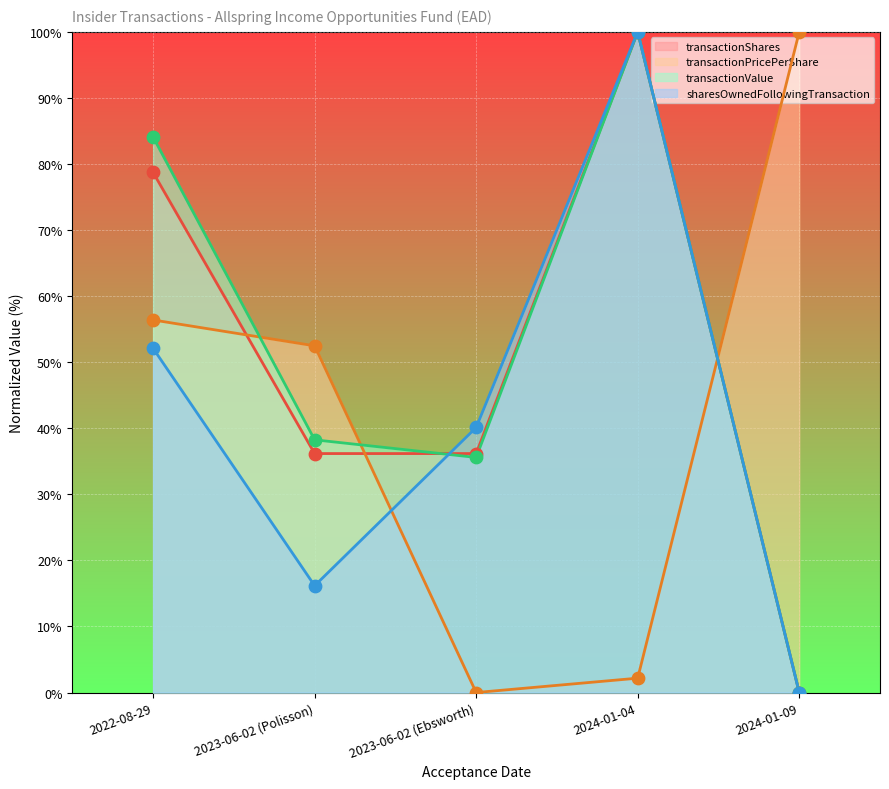

At how many categories does at least one series exceed 81?

3